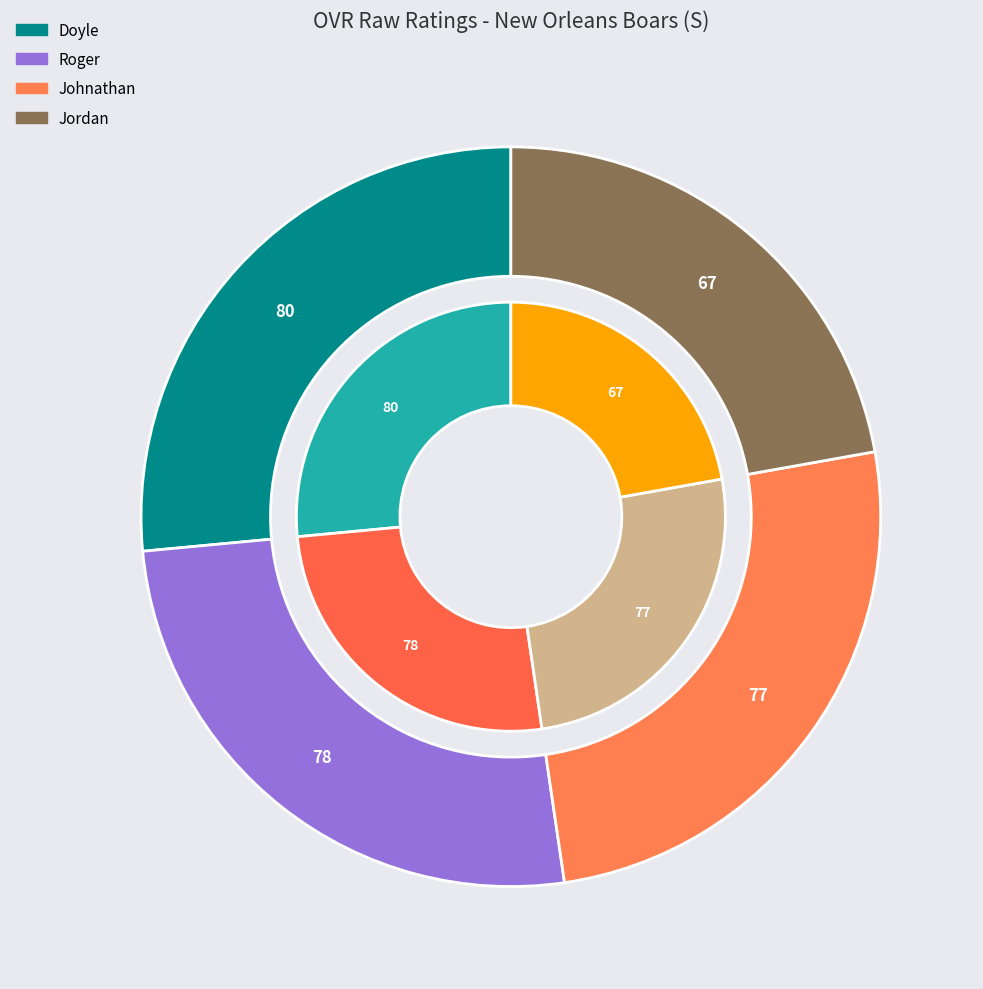

Count the number of slices in the pie.

4